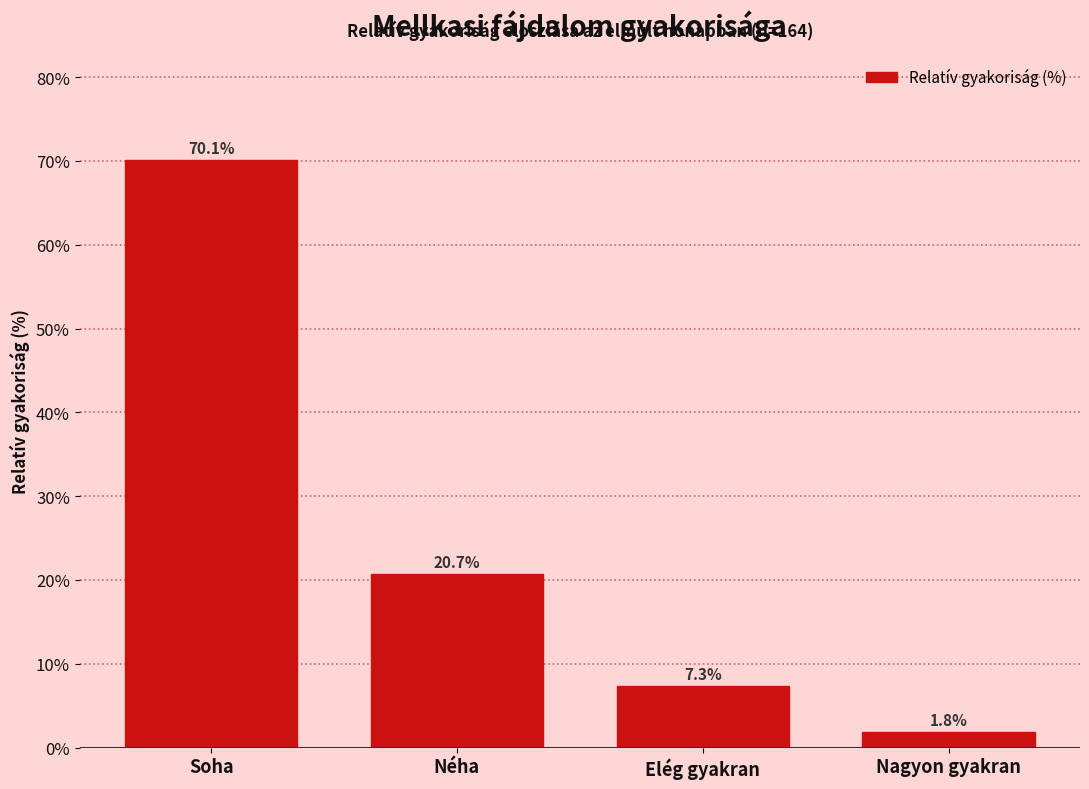

Reading left to right, list all the values displayed in this chart.

Soha=70.1	Néha=20.7	Elég gyakran=7.3	Nagyon gyakran=1.8